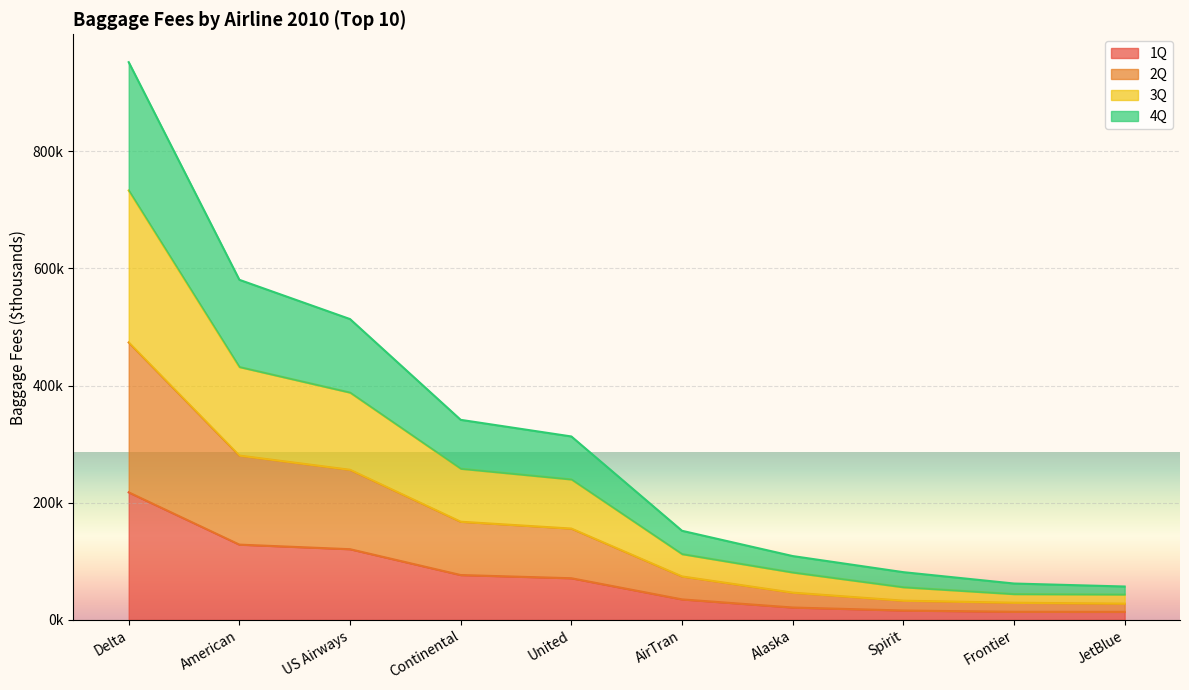

The 3Q series shows 147570 at American. True or false?

False